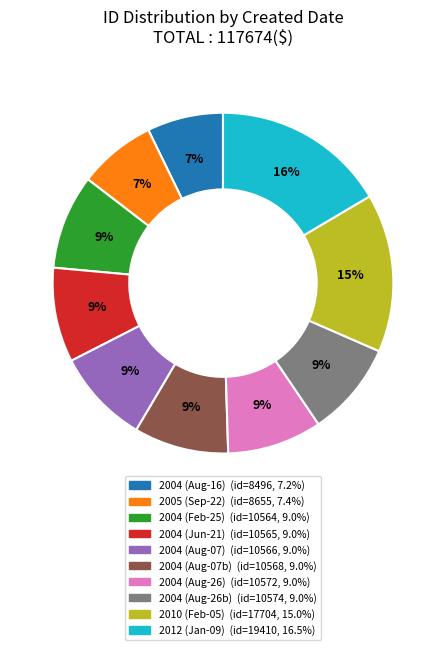

To the nearest percent, what is the average slice percentage?

10%